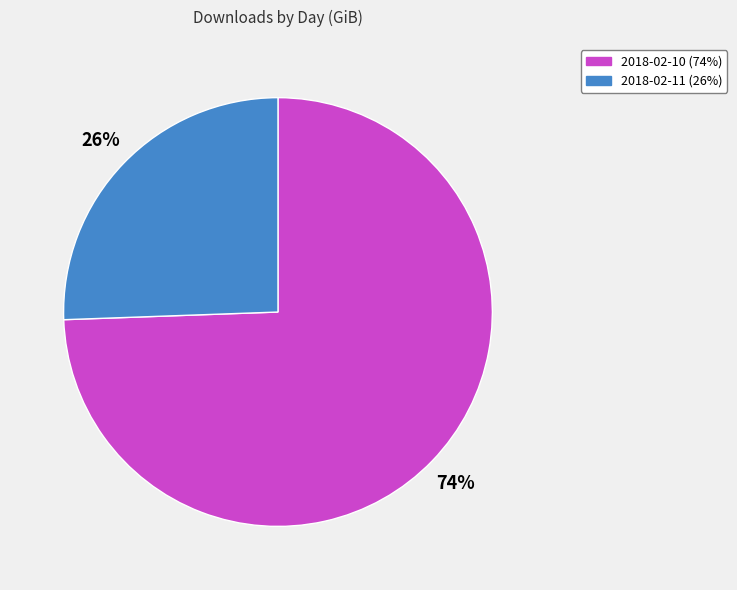

The 2018-02-11 slice represents 19% of the pie. True or false?

False